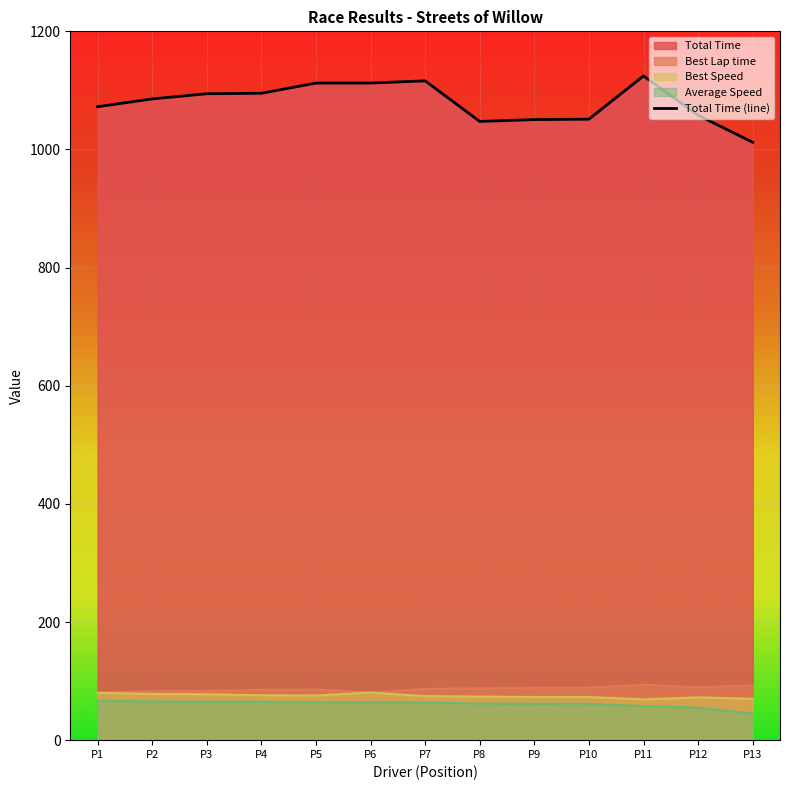

Is it true that the value at P3 is 1094.4?

True